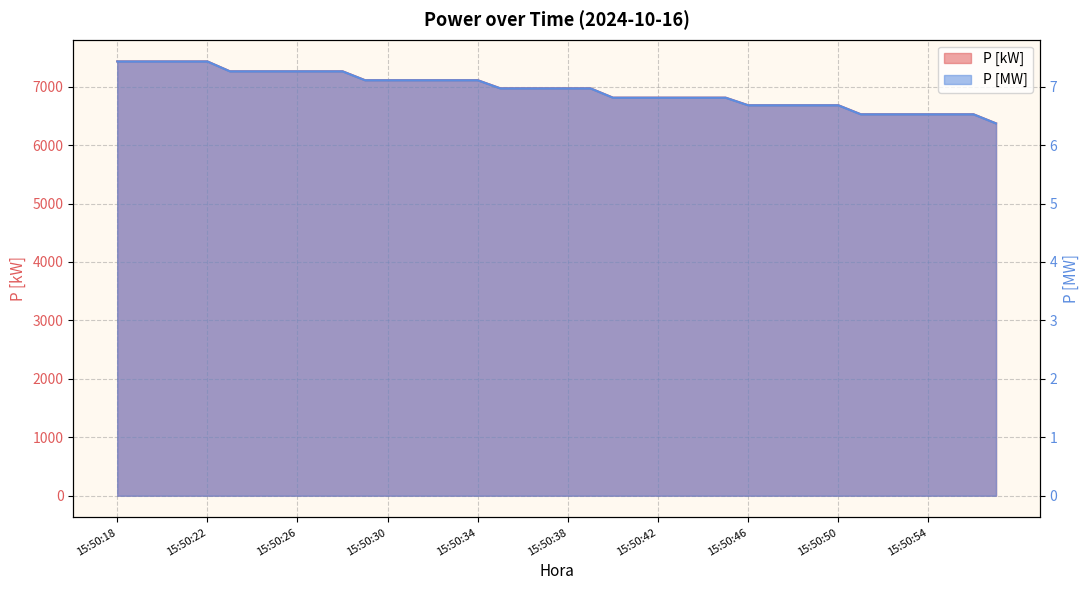

How many data points does each series have?

40